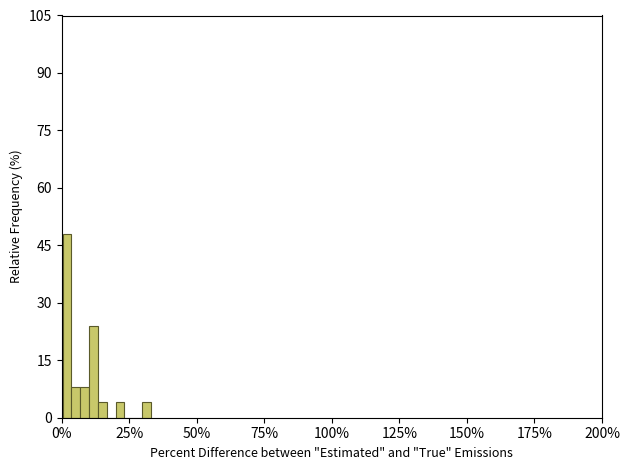

Read against the x-axis, roughly where is the centre of the tallest bar?

0